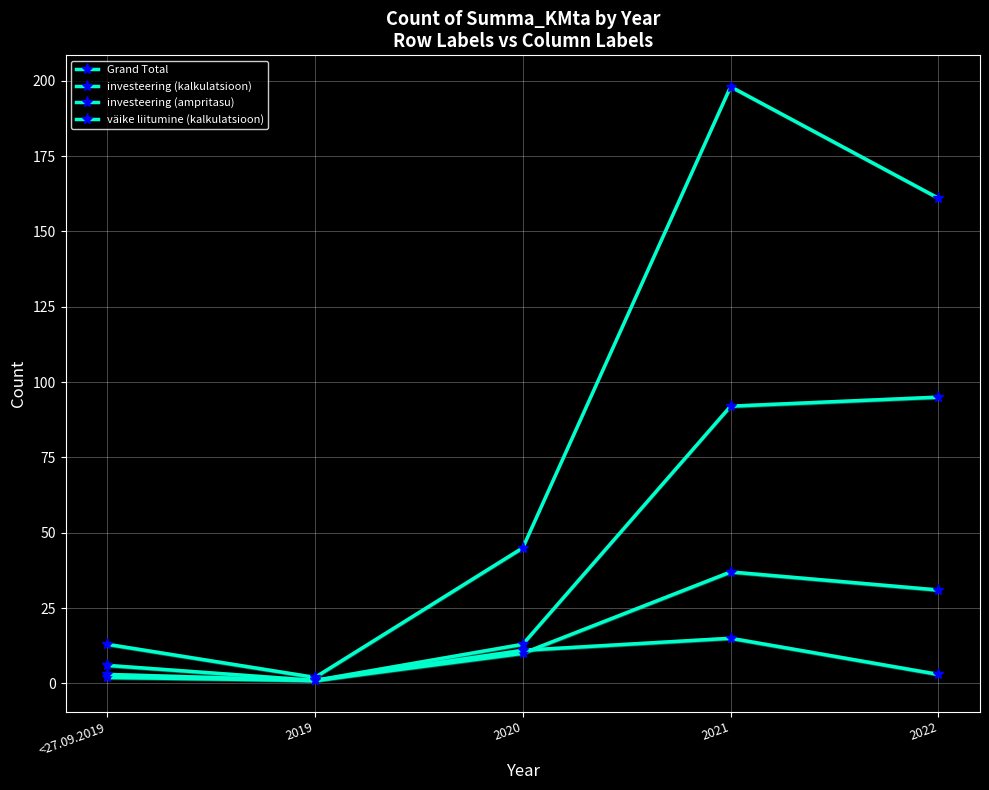

True or false: Grand Total has a value of 2 at 2019.

True